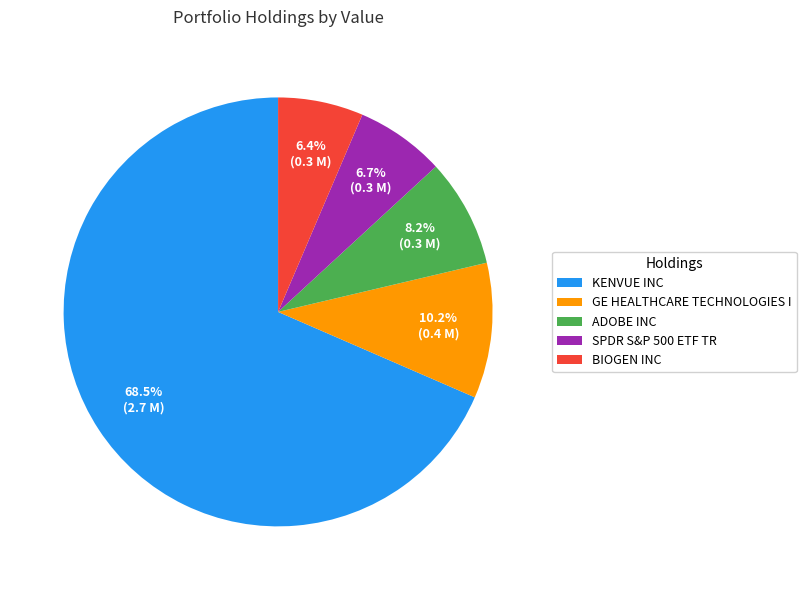

Combined, what portion of the pie is KENVUE INC and SPDR S&P 500 ETF TR?

75.2%